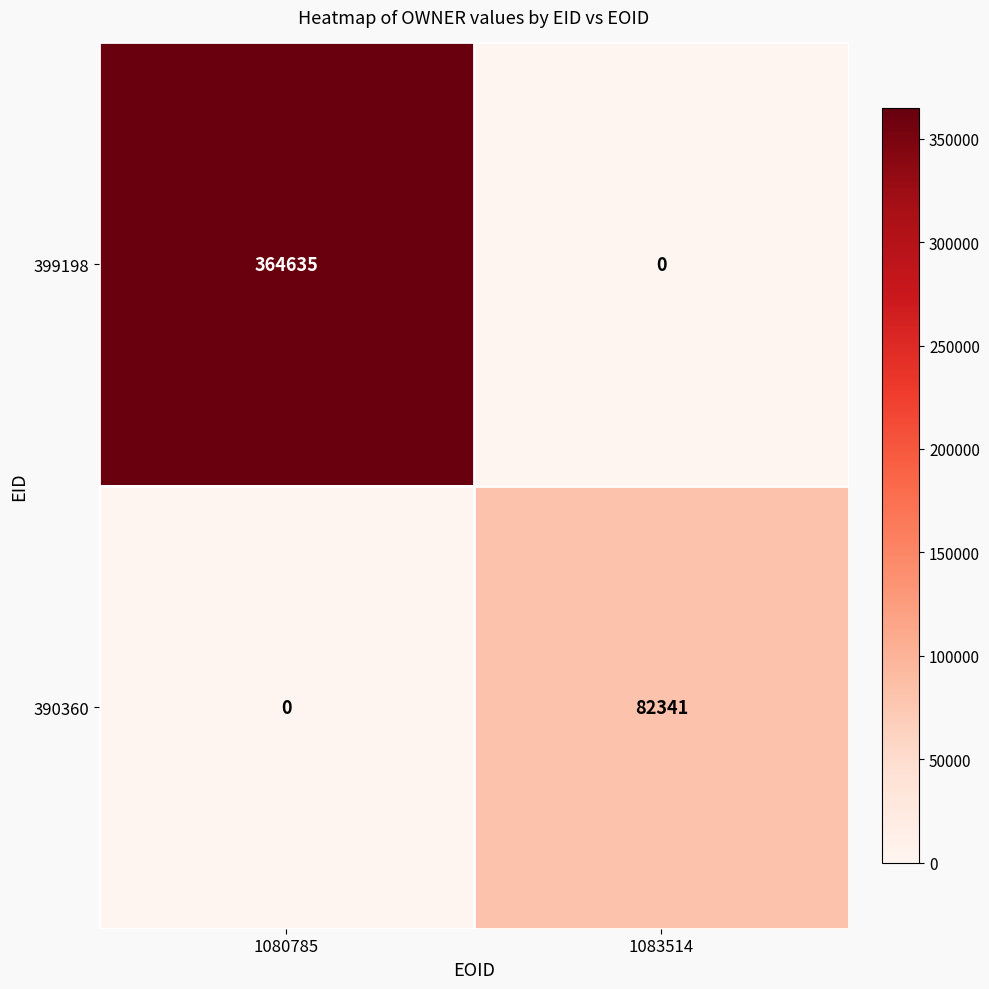

The value of 390360 at 1080785 is -50202. True or false?

False